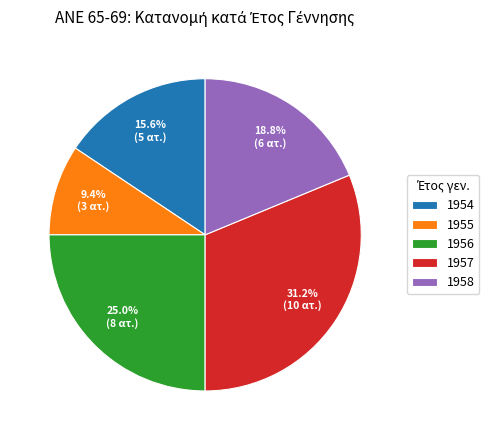

To the nearest percent, what is the difference between the largest and smallest slice percentages?

22%